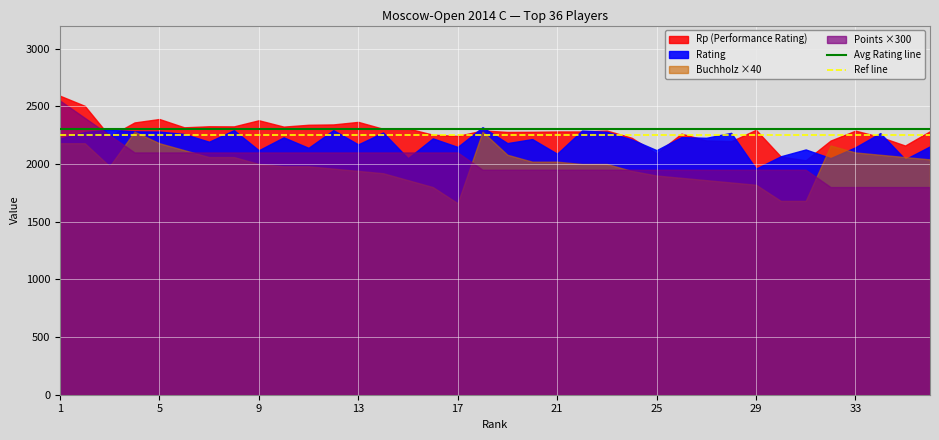

Which category has the highest value in the Ref line series?

1